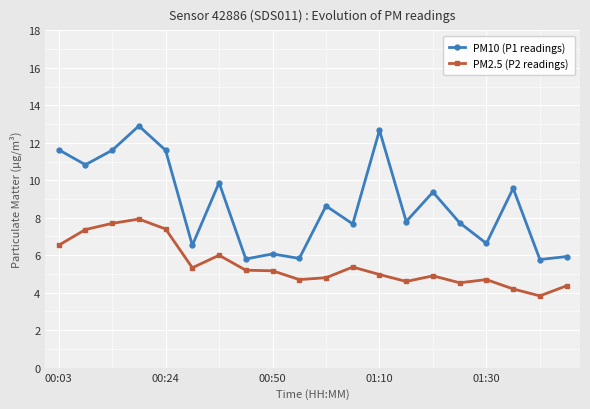

Which series has the widest spread of values?

PM10 (P1 readings)